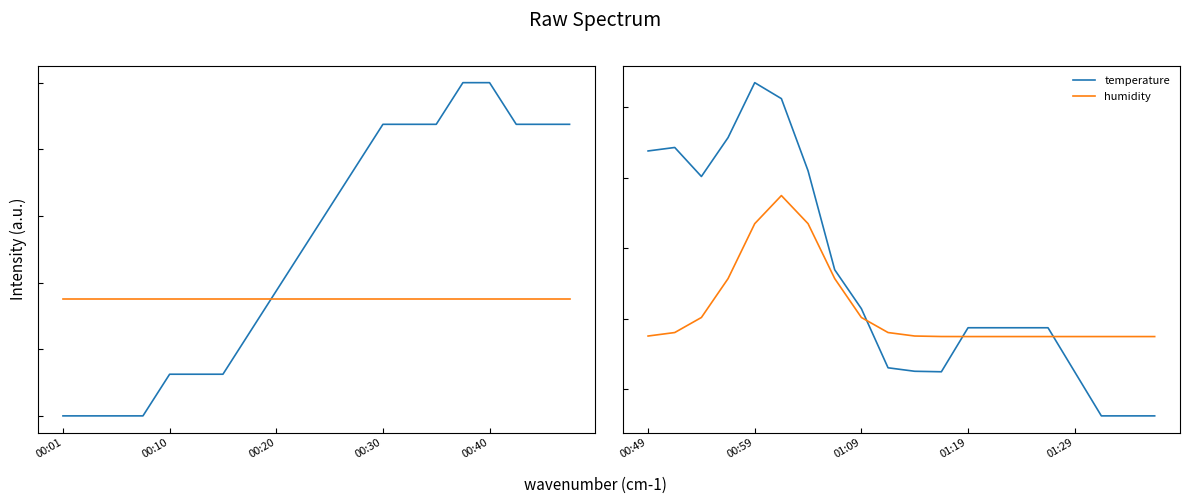

What value does the temperature series have at 00:10?

0.9